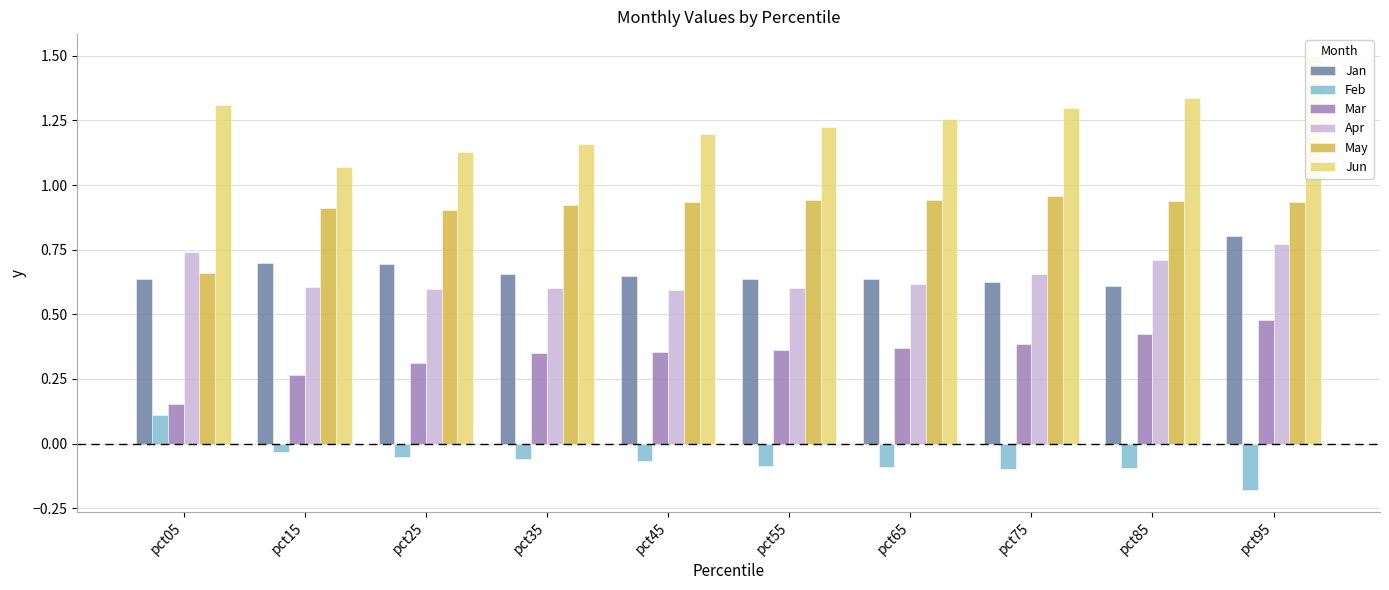

Which series changed the most between pct15 and pct95?

Jun